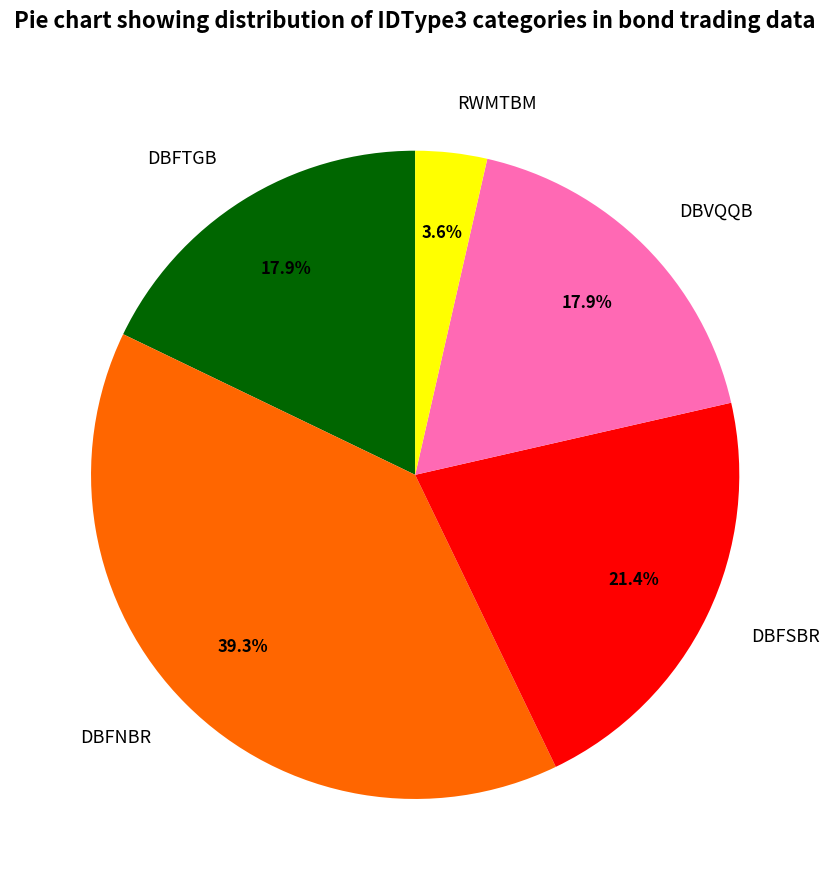

Combined, do RWMTBM and DBFNBR account for over 50%?

No